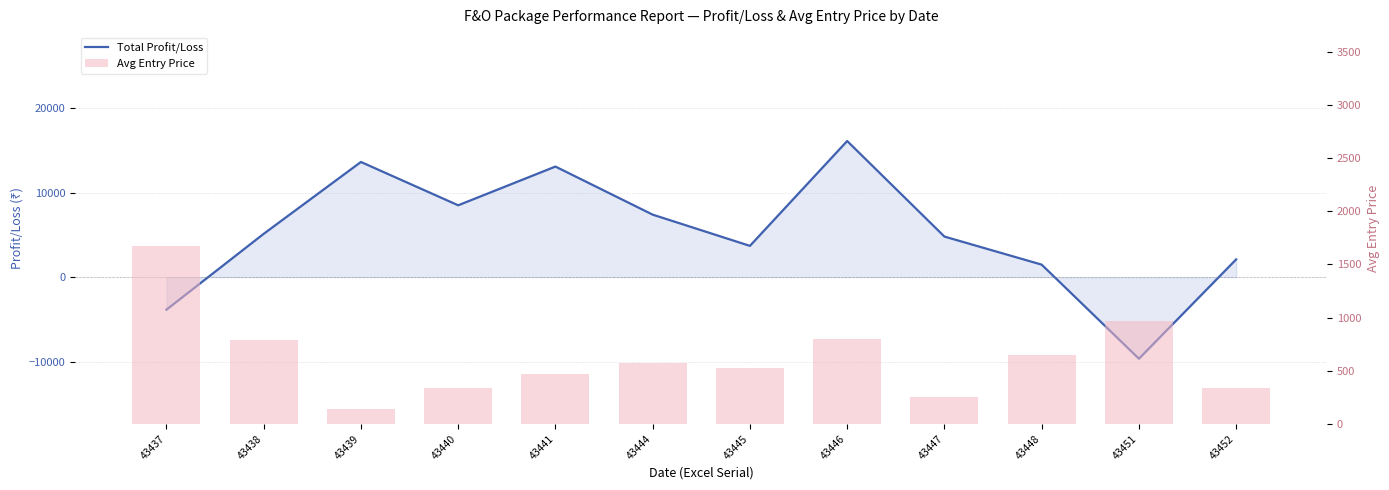

True or false: Avg Entry Price has a value of 818 at 43444.

False